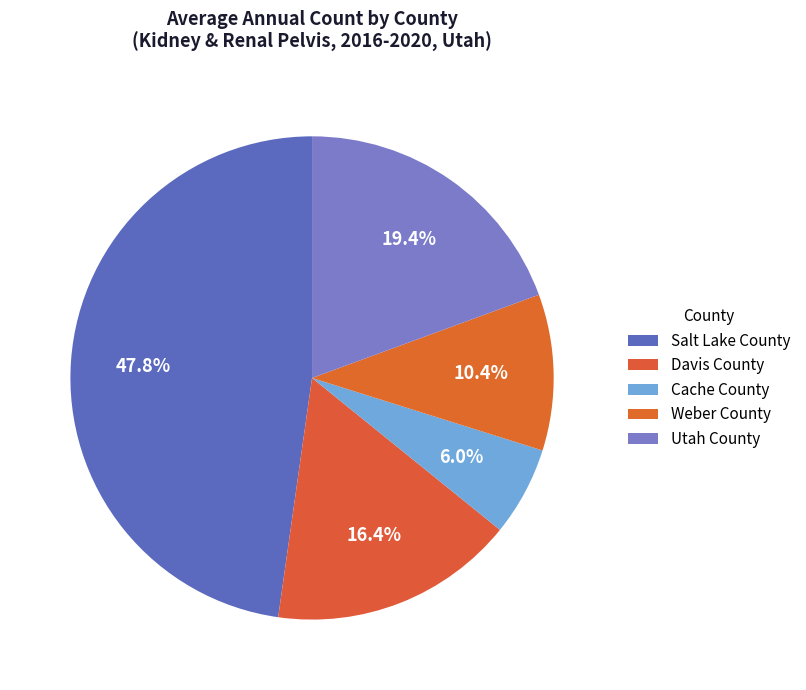

What percentage is the Davis County slice, to the nearest percent?

16%